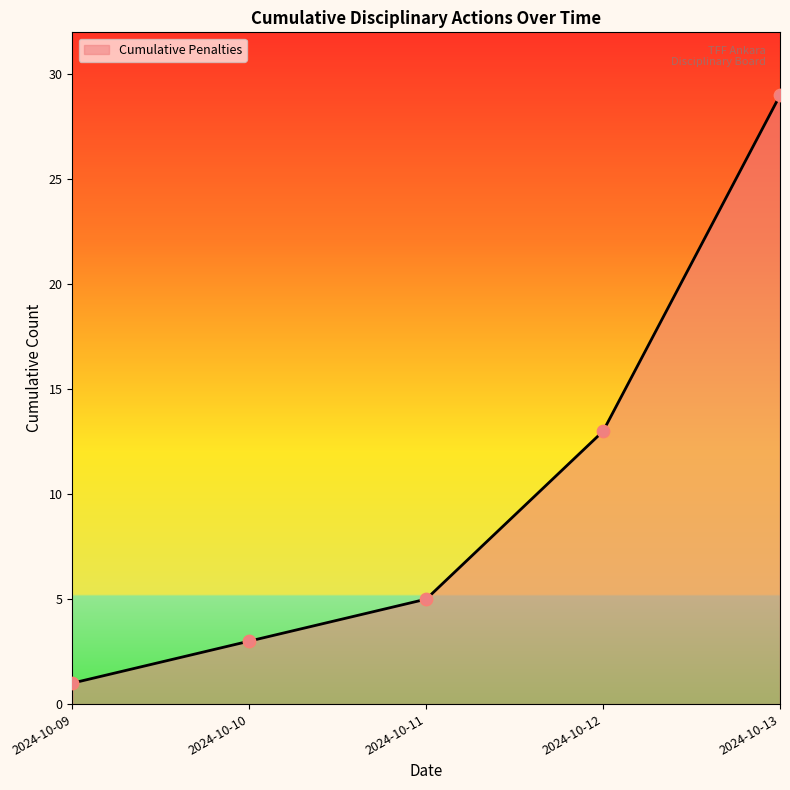

What is the change in value from 2024-10-12 to 2024-10-13?

+16